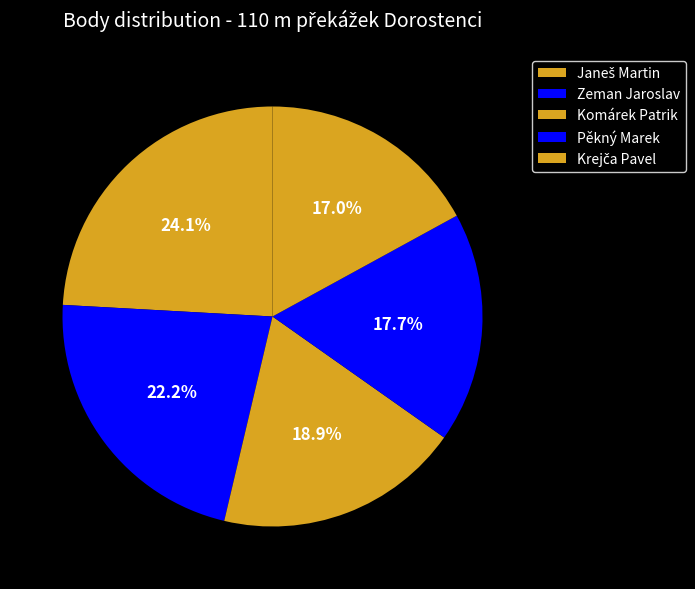

Rank the categories by value from lowest to highest.

Krejča Pavel, Pěkný Marek, Komárek Patrik, Zeman Jaroslav, Janeš Martin